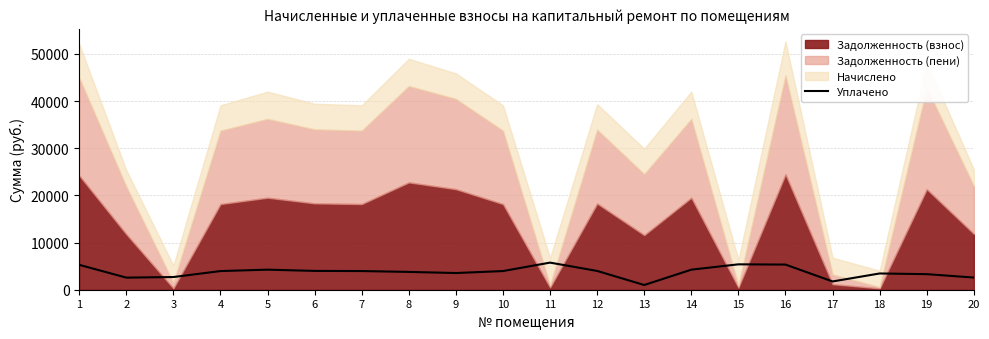

Does the chart have visible grid lines?

Yes